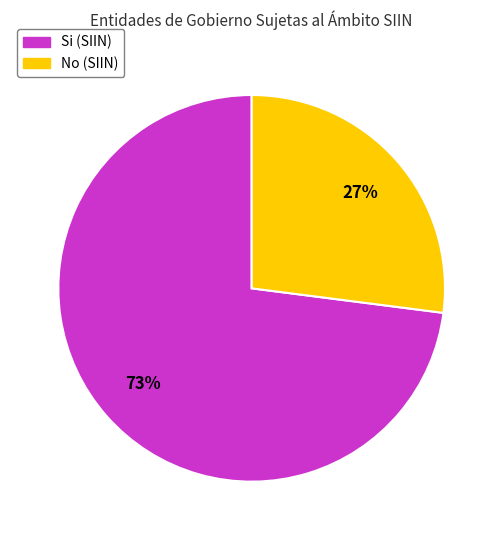

Rank the categories by value from highest to lowest.

Si, No